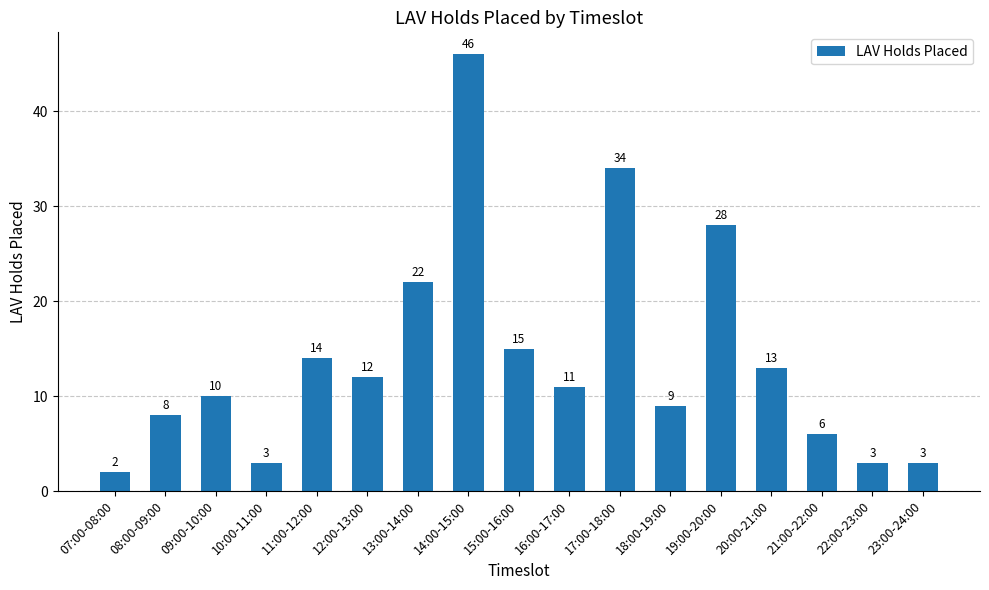

What is the label of the 6th bar from the right?

18:00-19:00